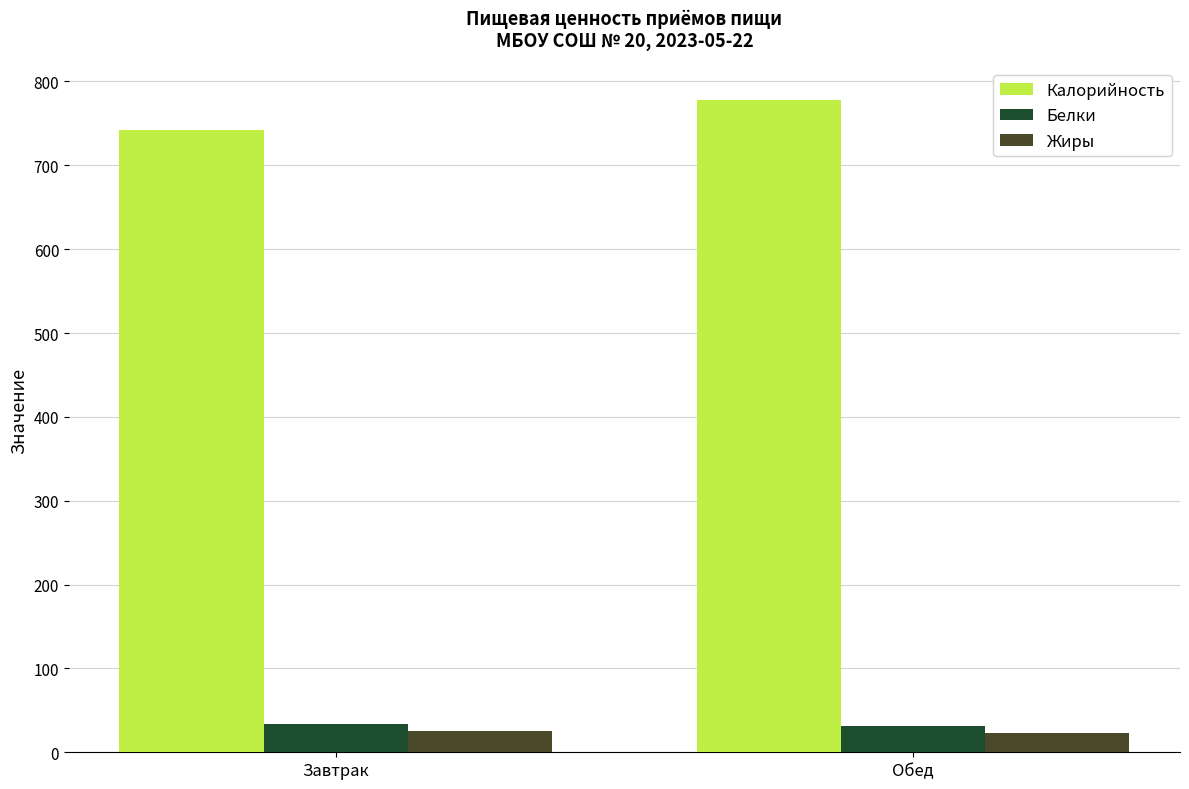

Which series has the widest spread of values?

Калорийность